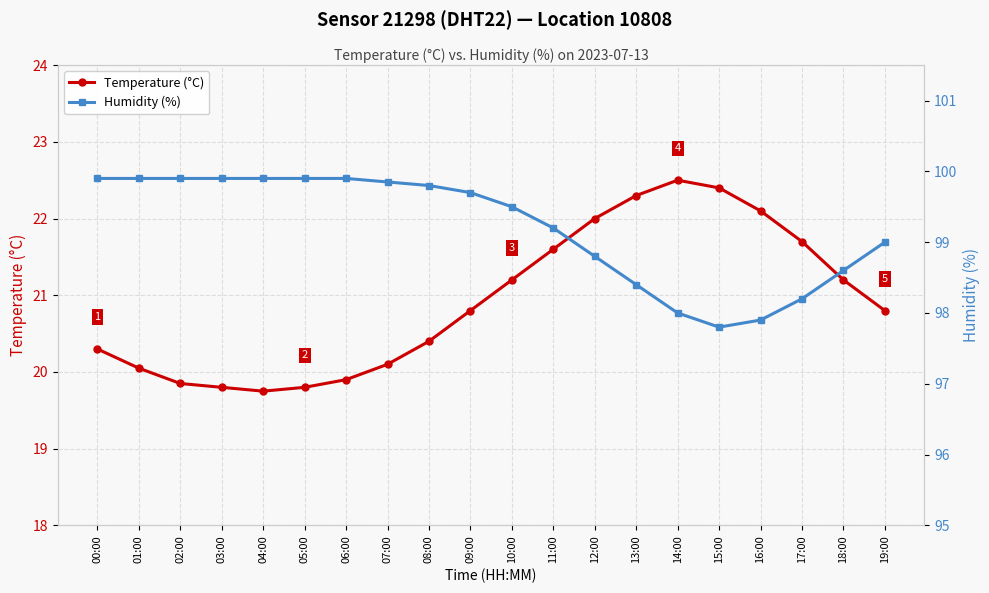

The value of Temperature (°C) at 13:00 is 30.7. True or false?

False